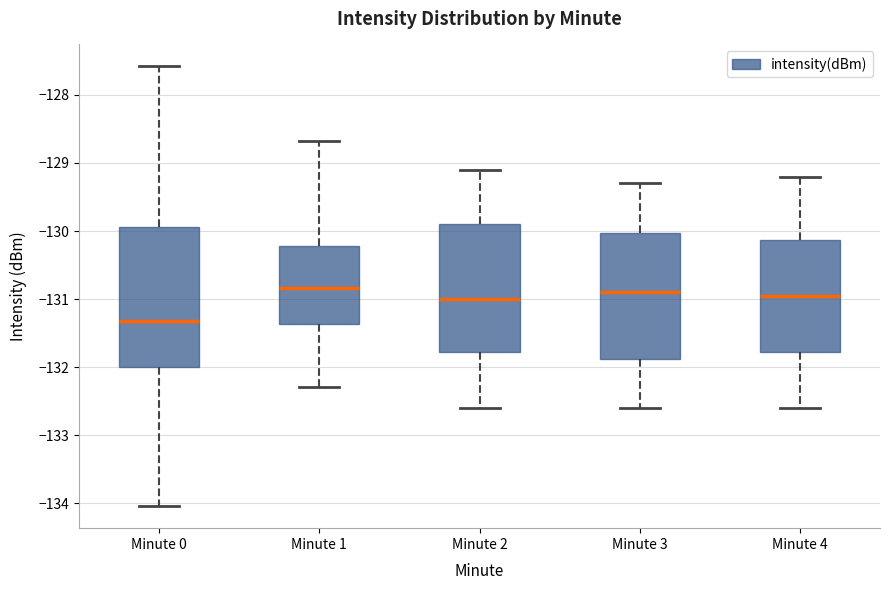

Where is the upper edge of the box for Minute 4 on the y-axis? The values are not printed on the chart, so give them approximately, as read against the axis.

-130.1